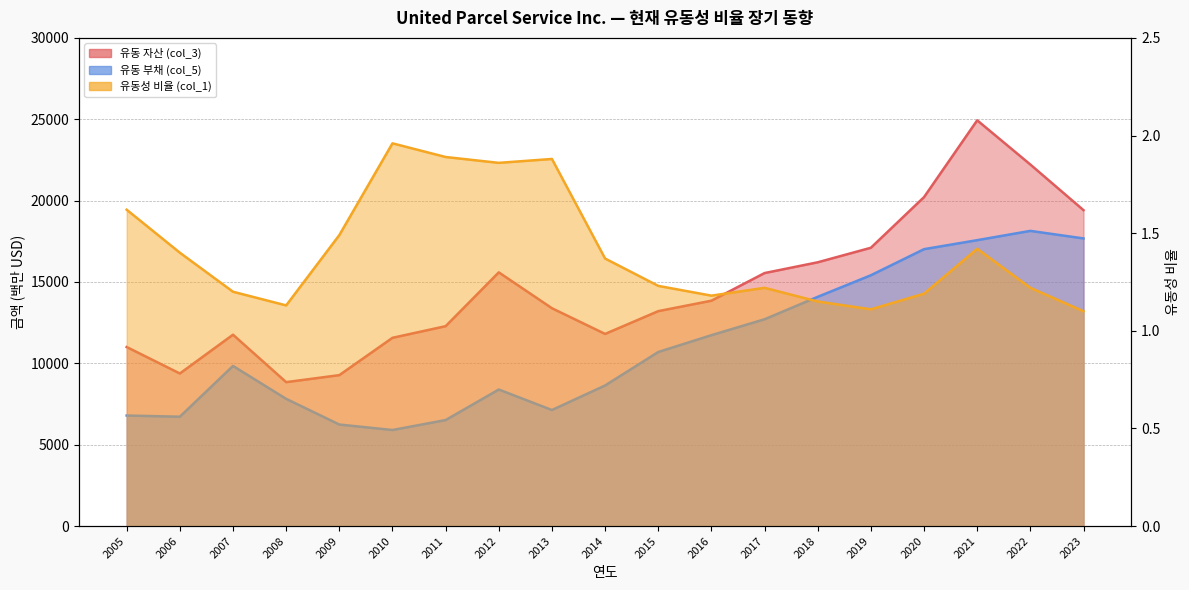

Which series has the largest range (max minus min)?

유동 자산 (col_3)